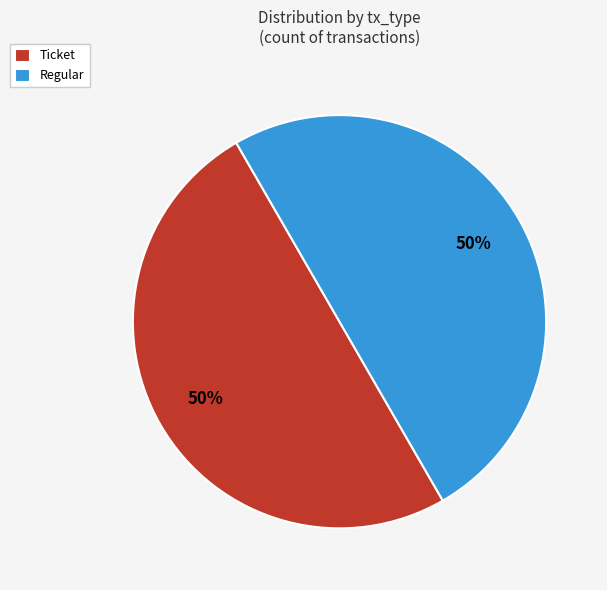

Is it true that Ticket is 50% of the pie?

True